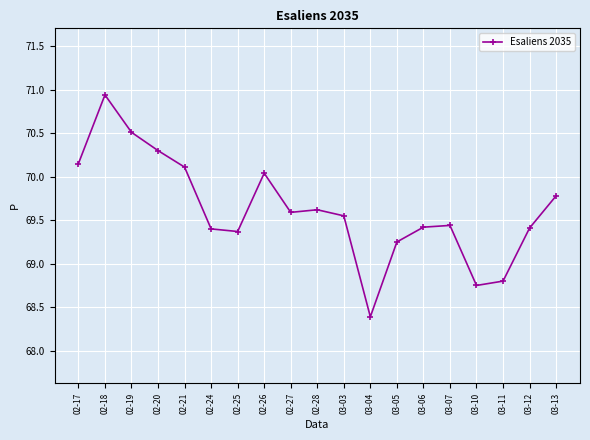

Where does the data first go above 69?

02-17